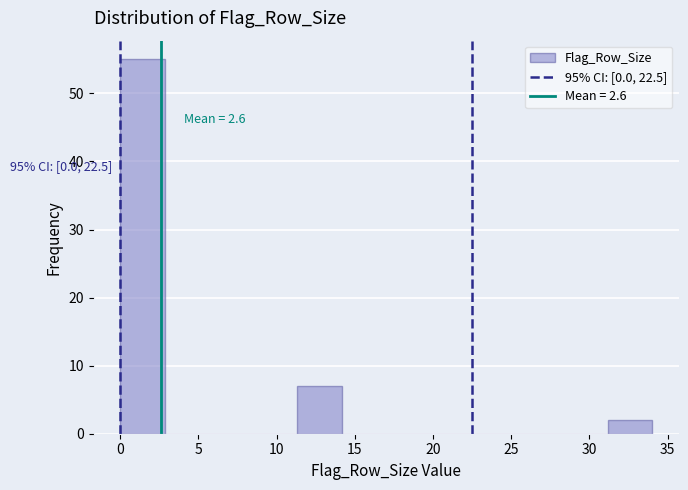

Which range on the x-axis has the tallest bar?

0.0 to 3.0